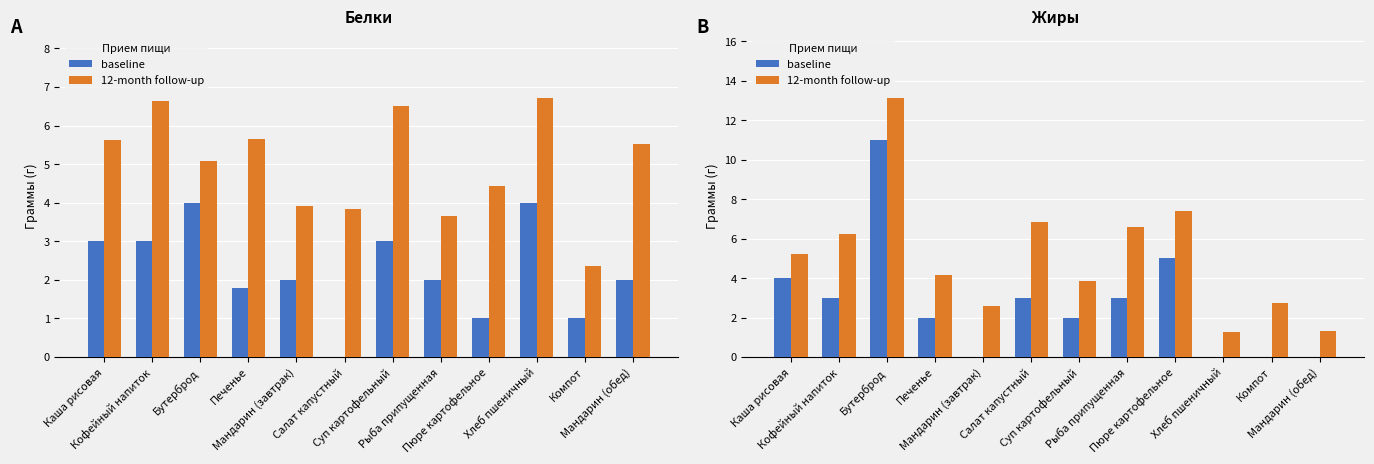

The value of baseline at Салат капустный is 3.0. True or false?

True